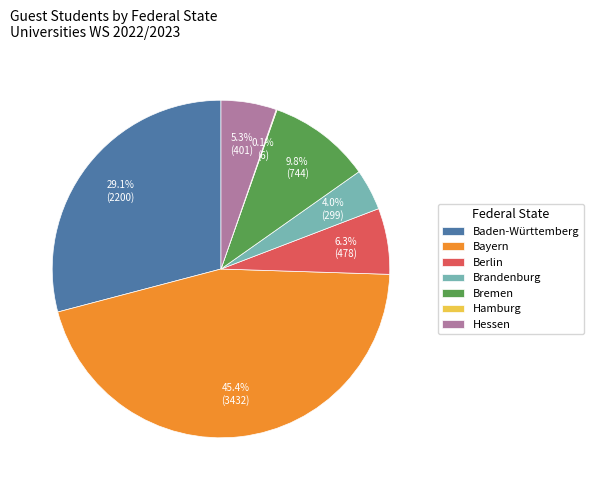

Do Berlin and Hessen together represent more than half of the pie?

No